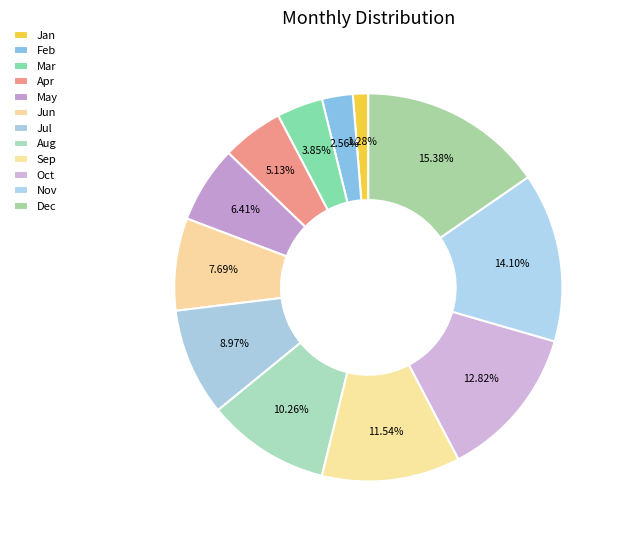

Which has a higher value, Aug or Jan?

Aug